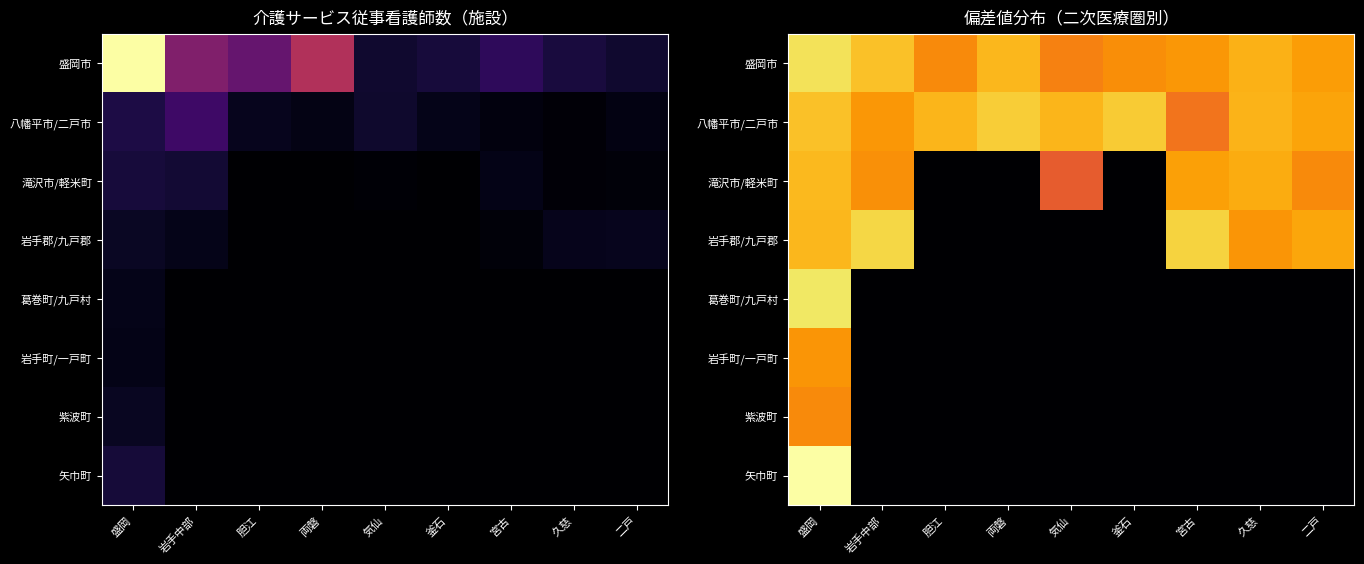

Which has a higher value, 久慈 or 気仙?

久慈